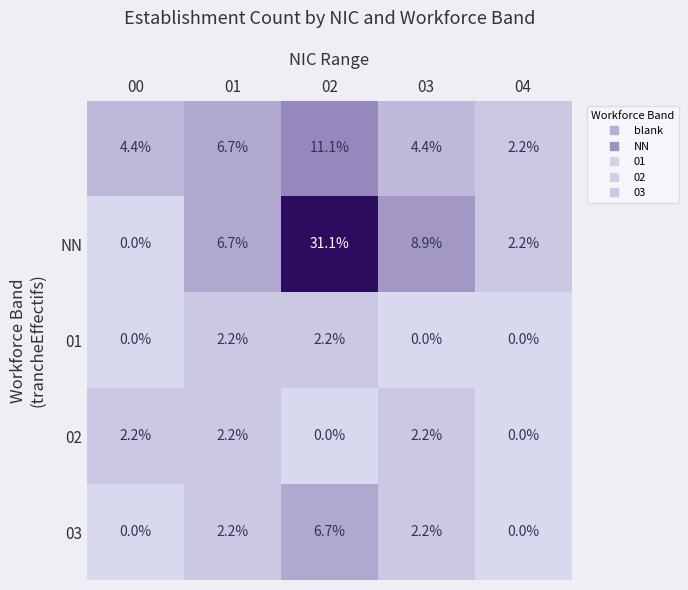

What is the difference between the highest and lowest values at 00?

4.4